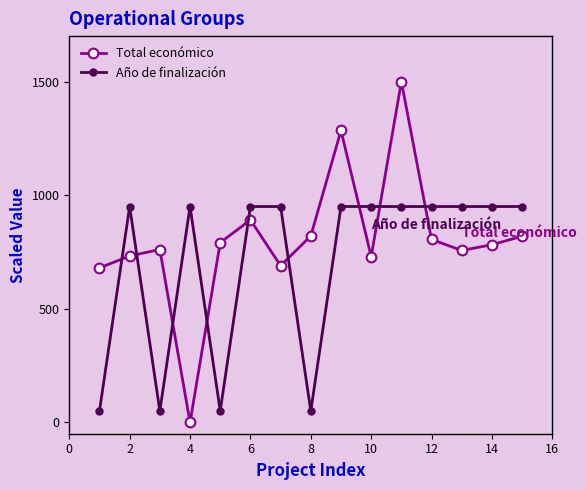

List the series in order of their overall mean, highest first.

Total económico, Año de finalización